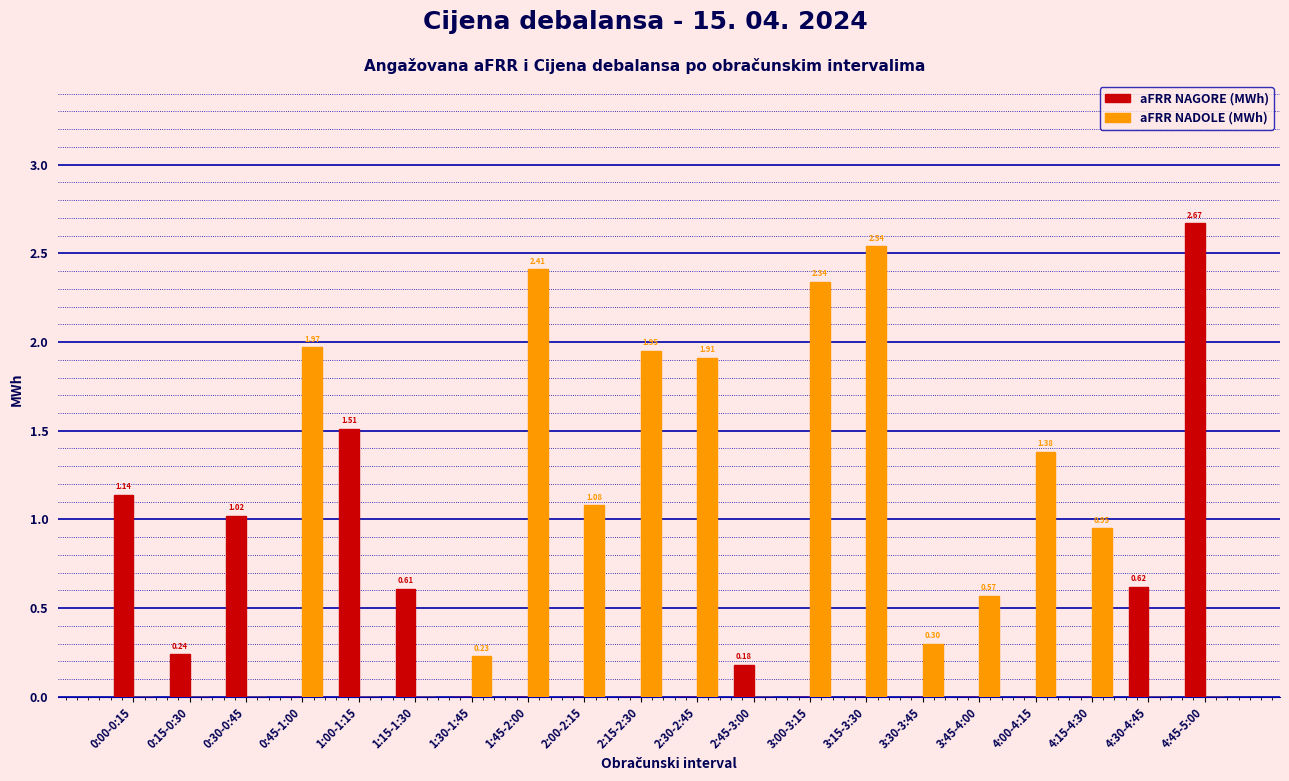

What are all the series names shown in the legend?

aFRR NAGORE (MWh), aFRR NADOLE (MWh)